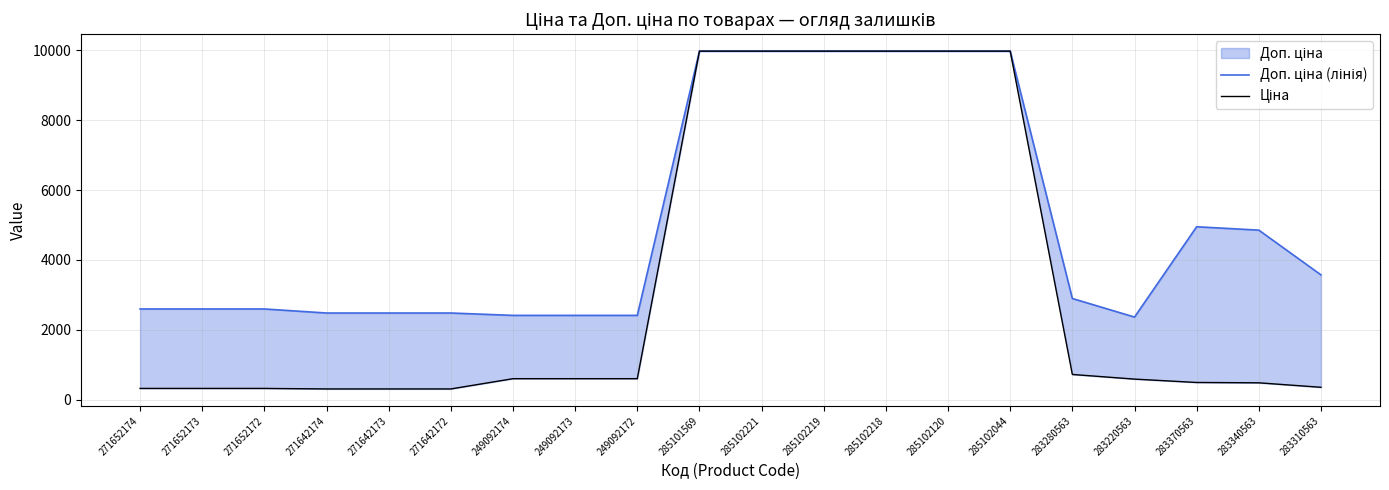

True or false: Доп. ціна (лінія) and Ціна intersect in this chart.

False